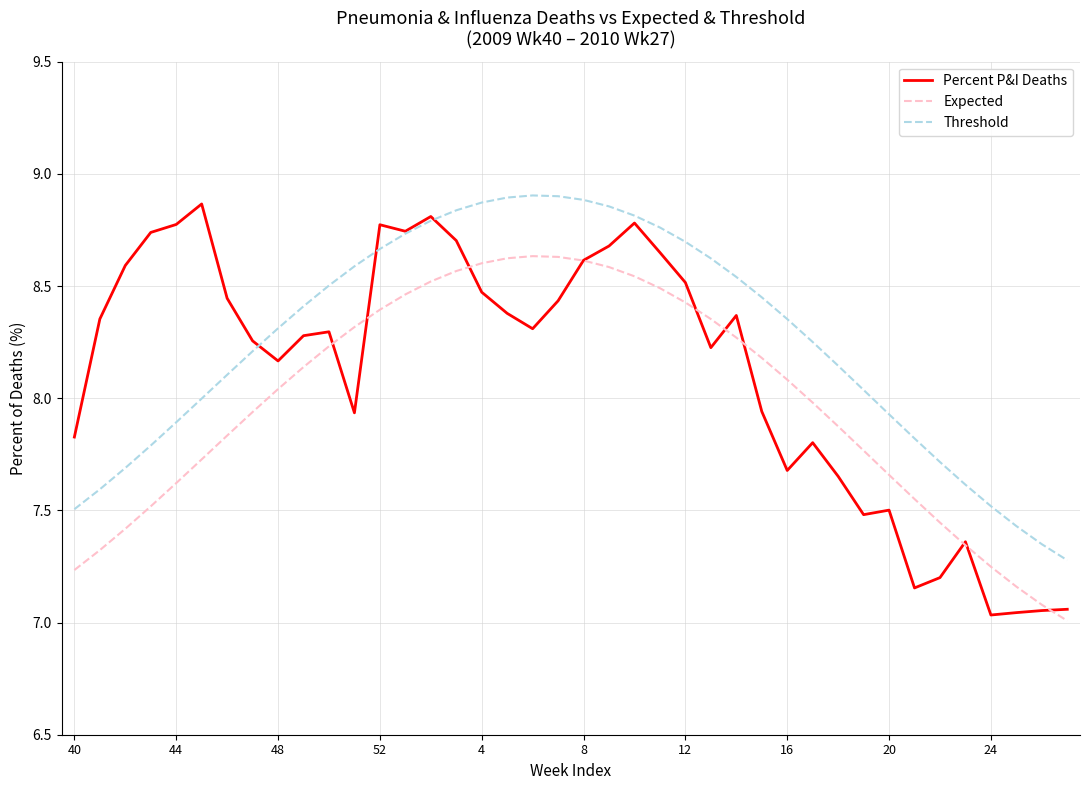

True or false: Threshold and Expected cross at least once.

False